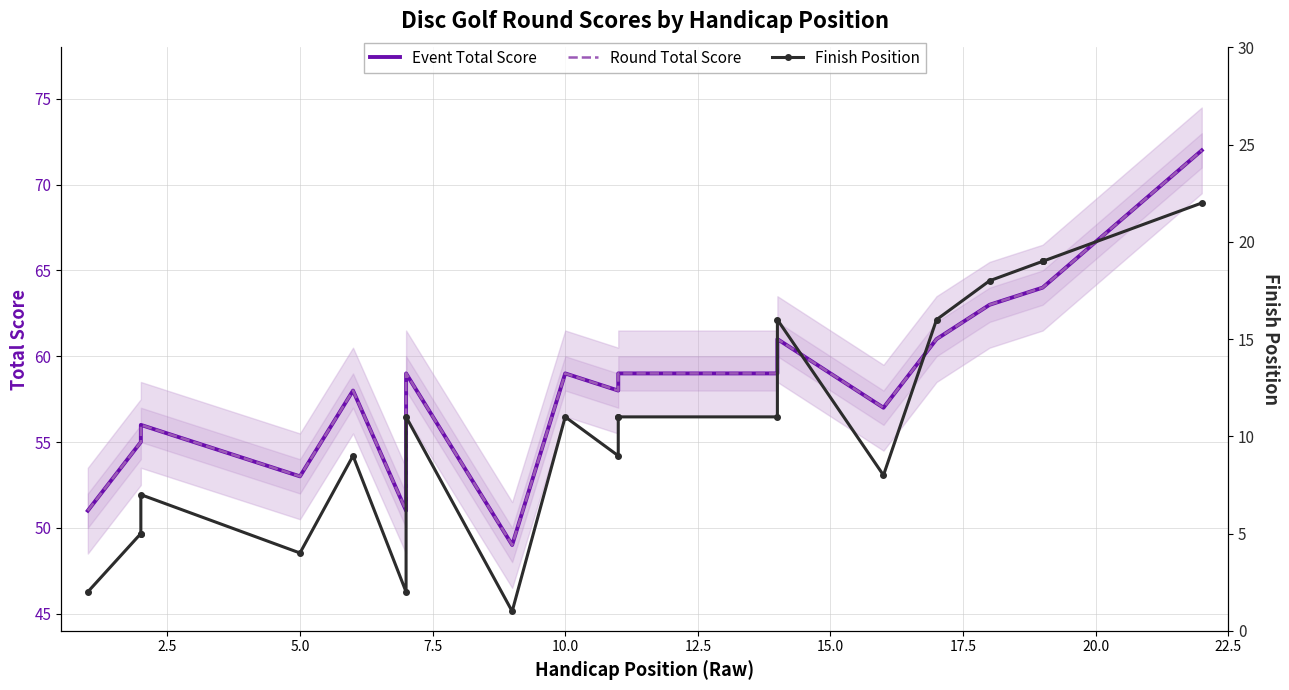

Is the value of Finish Position at 15.0 greater than the value of Event Total Score at 14?

No